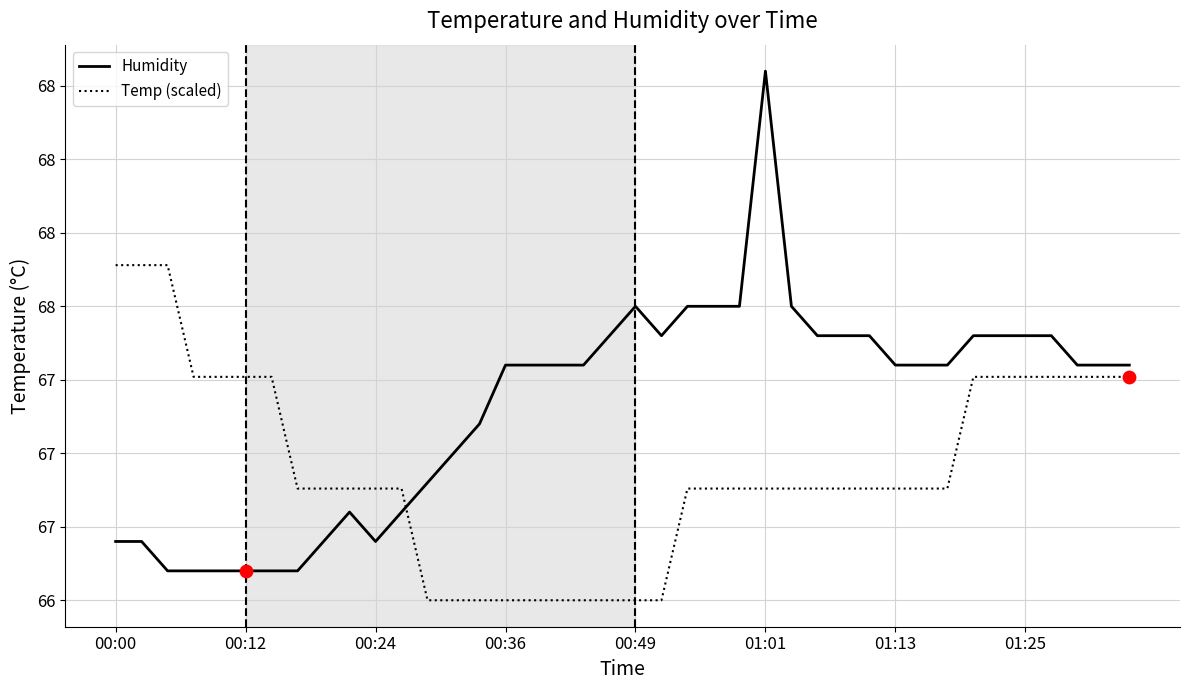

Which series has the largest total across all categories?

Humidity